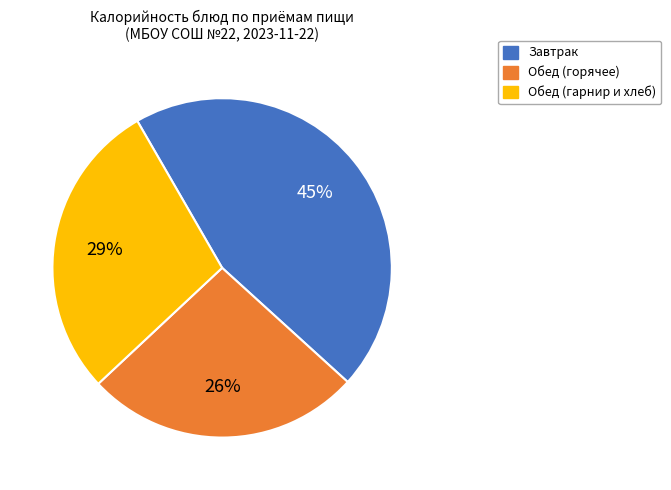

To the nearest percent, what is the difference between the largest and smallest slice percentages?

19%